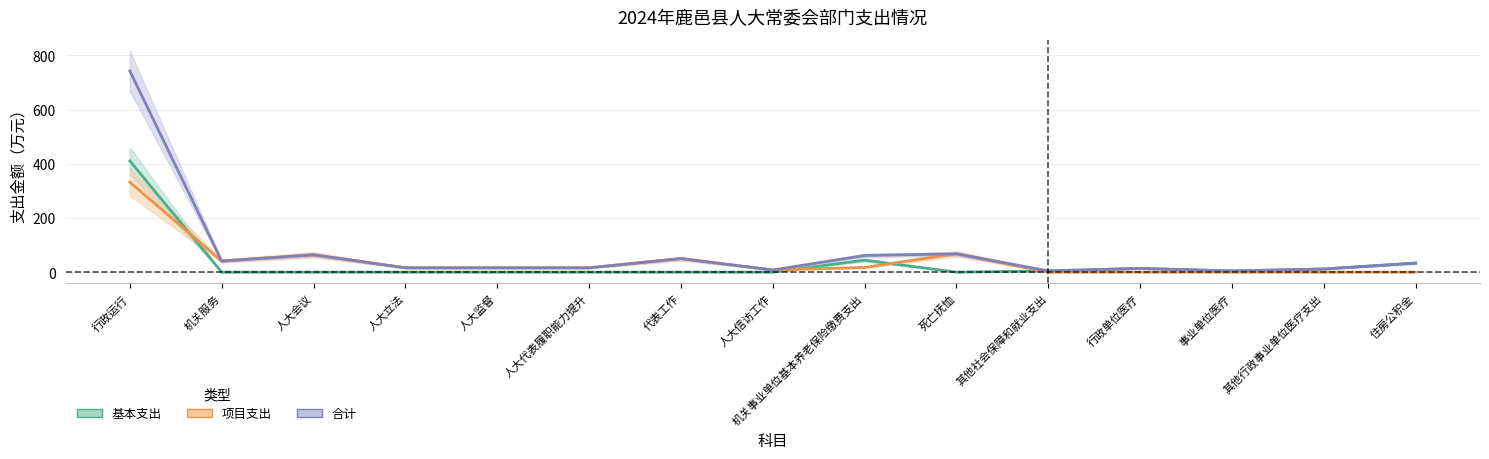

How many interior local valleys does the 项目支出 series have?

2